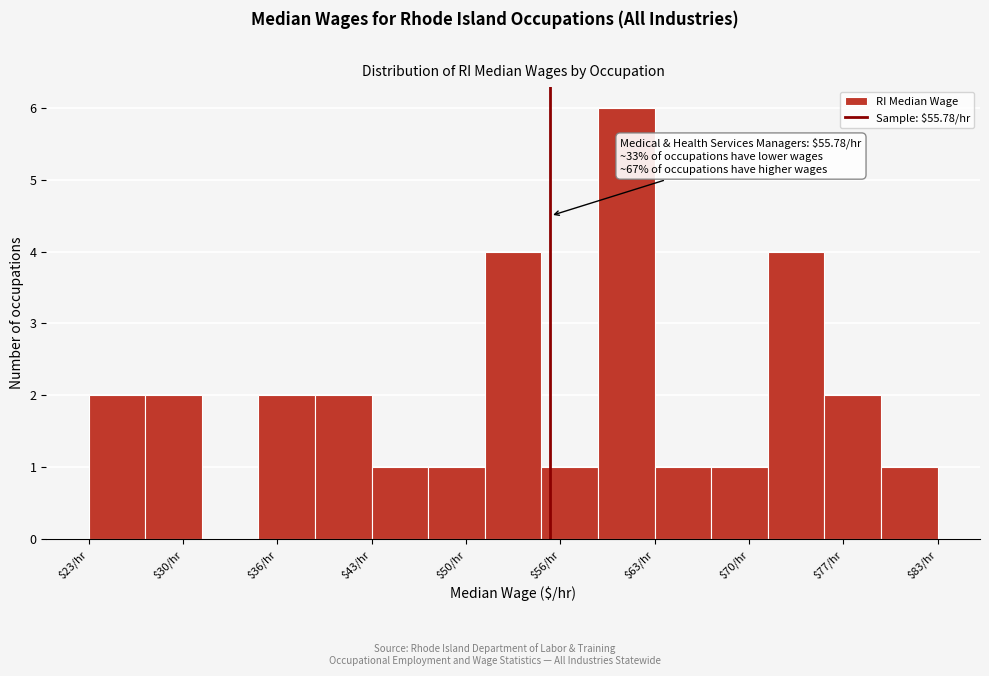

Which range on the x-axis has the tallest bar?

59 to 63